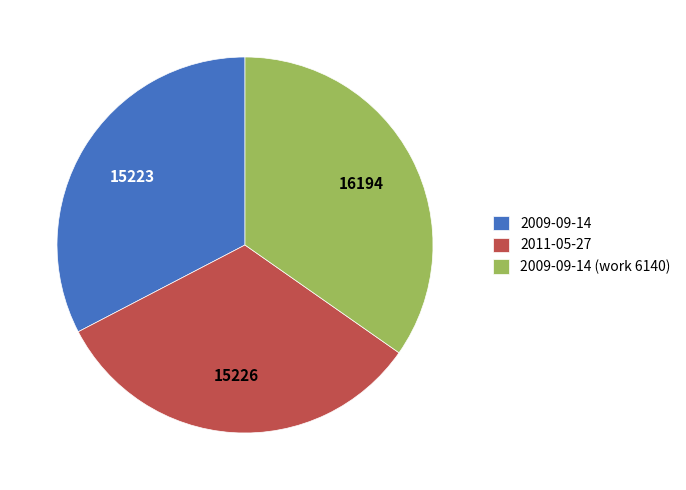

Does 2011-05-27 account for over 50% of the chart?

No